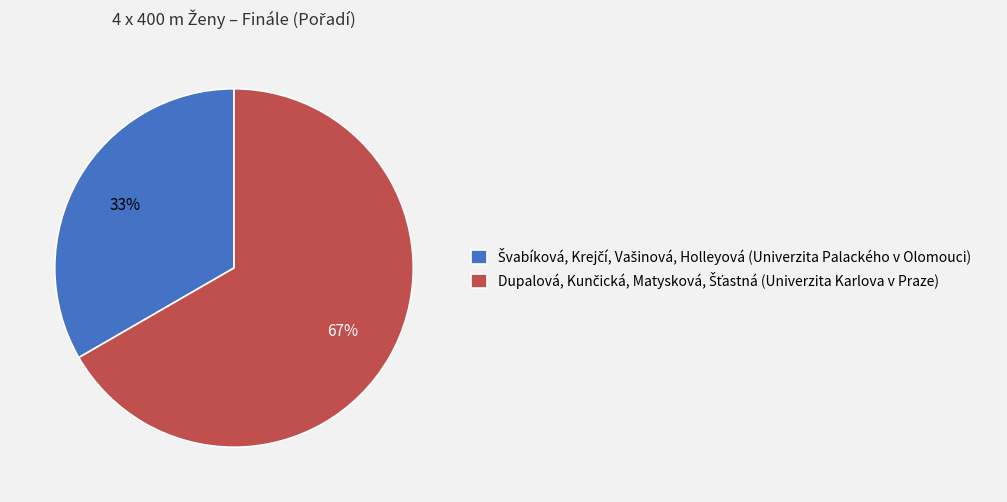

To the nearest percent, what is the average slice percentage?

50%